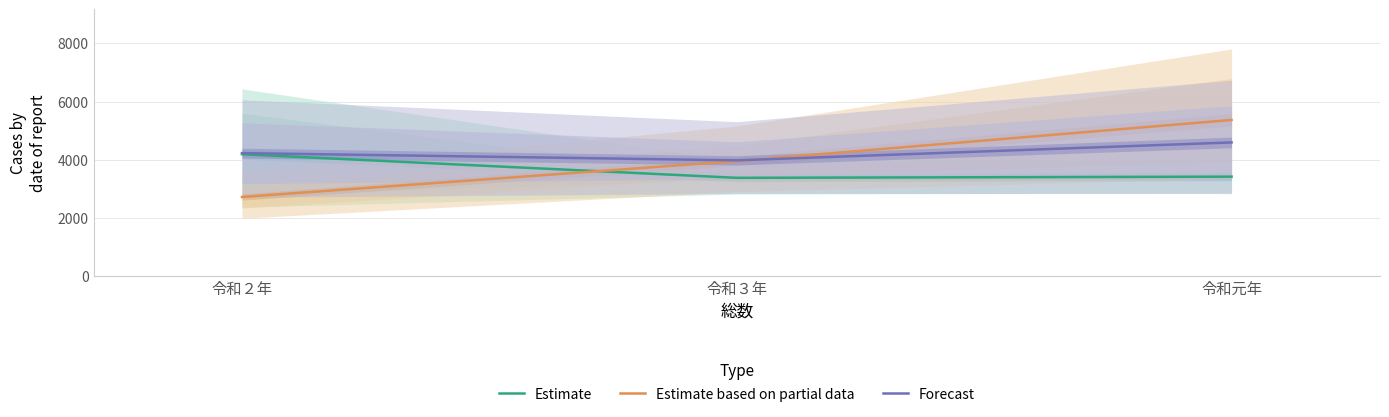

Which category has the lowest value across all series?

令和２年